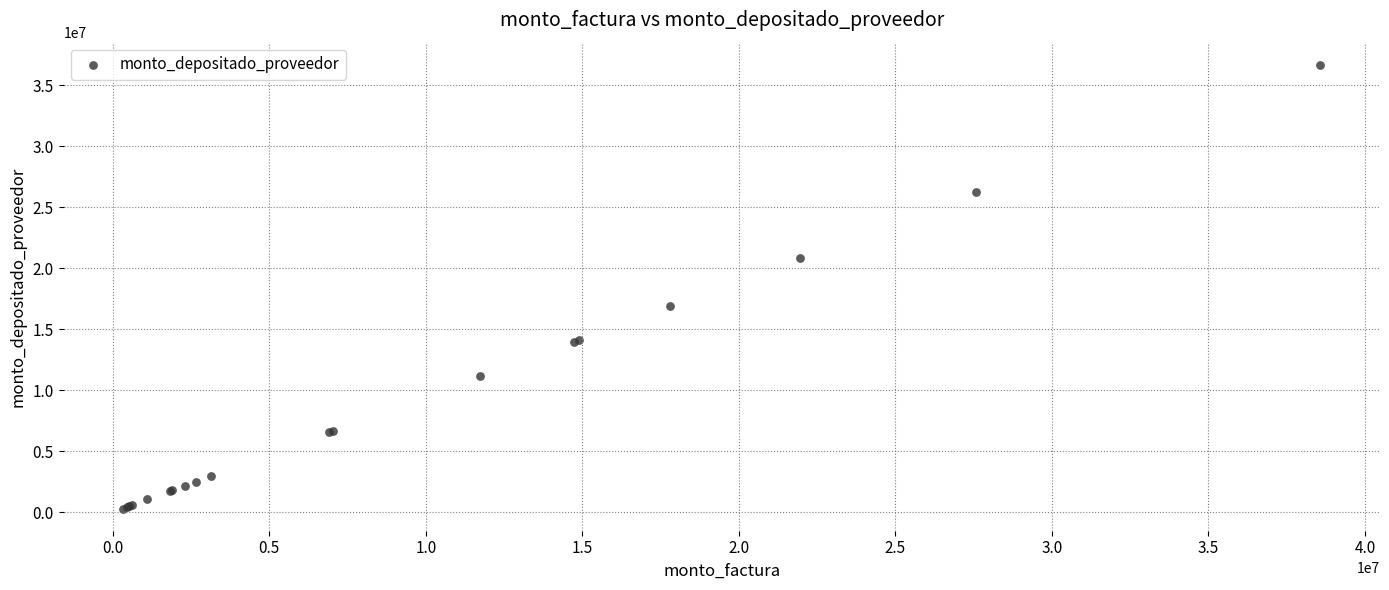

What Y value in the scatter plot is closest to 18499924?

16936987